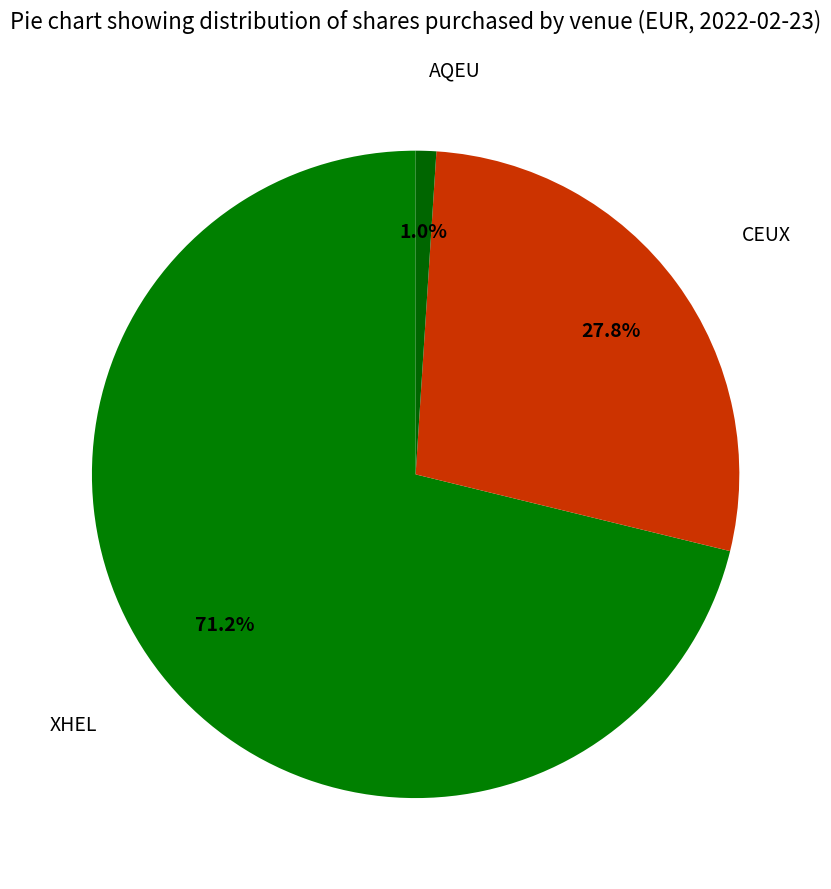

To the nearest percent, what is the difference between the largest and smallest slice percentages?

70%